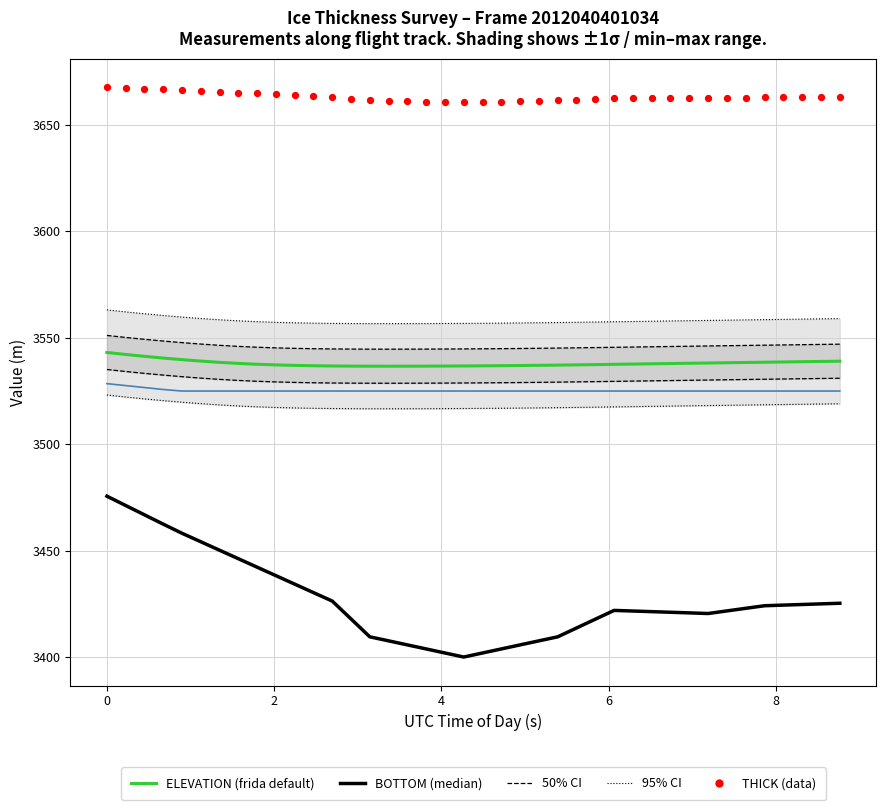

Which series has the widest spread of Y values?

BOTTOM (median)